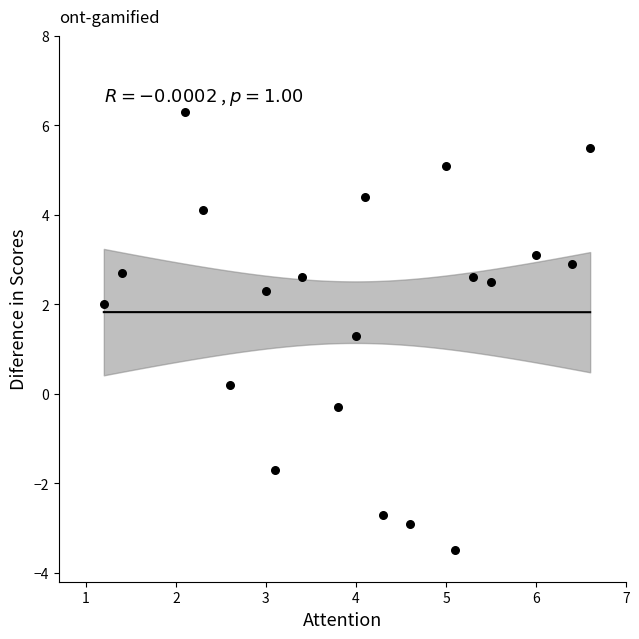

What Y value in the scatter plot is closest to 1?

1.3